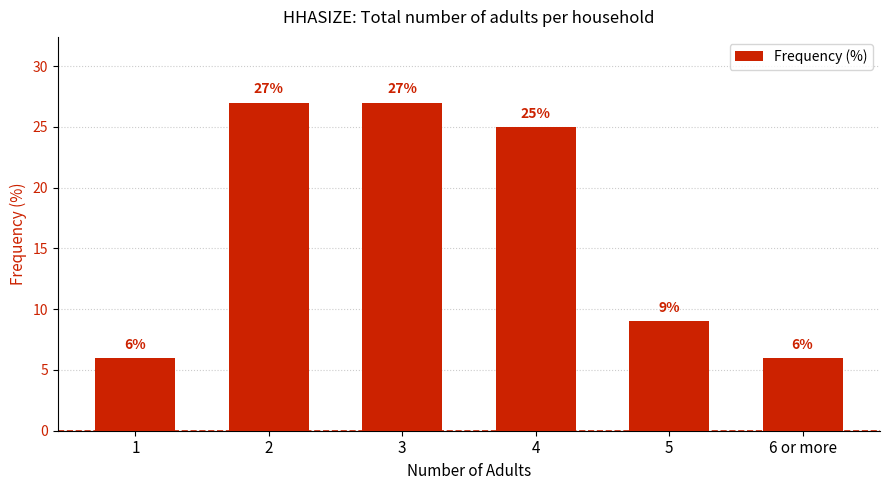

The chart shows a value of 6 at 5. True or false?

False